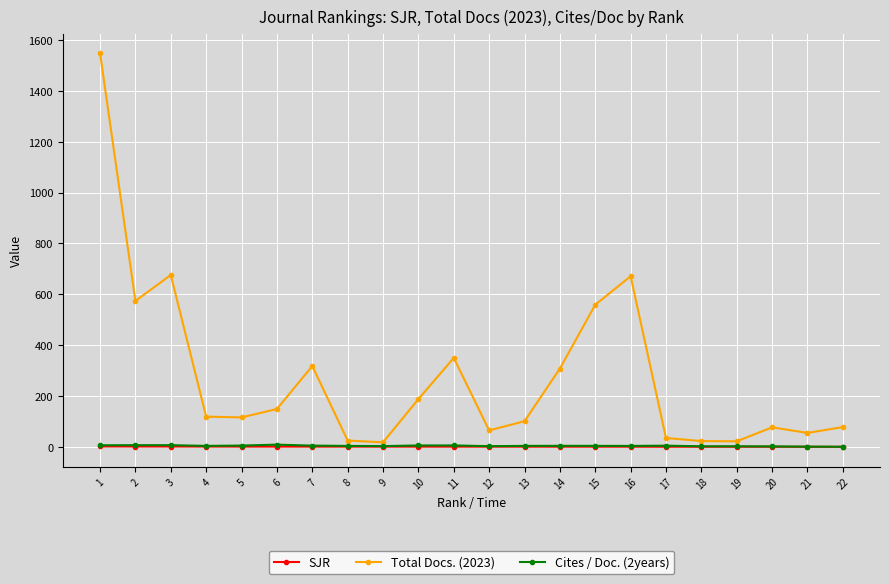

Which series has the widest spread of values?

Total Docs. (2023)